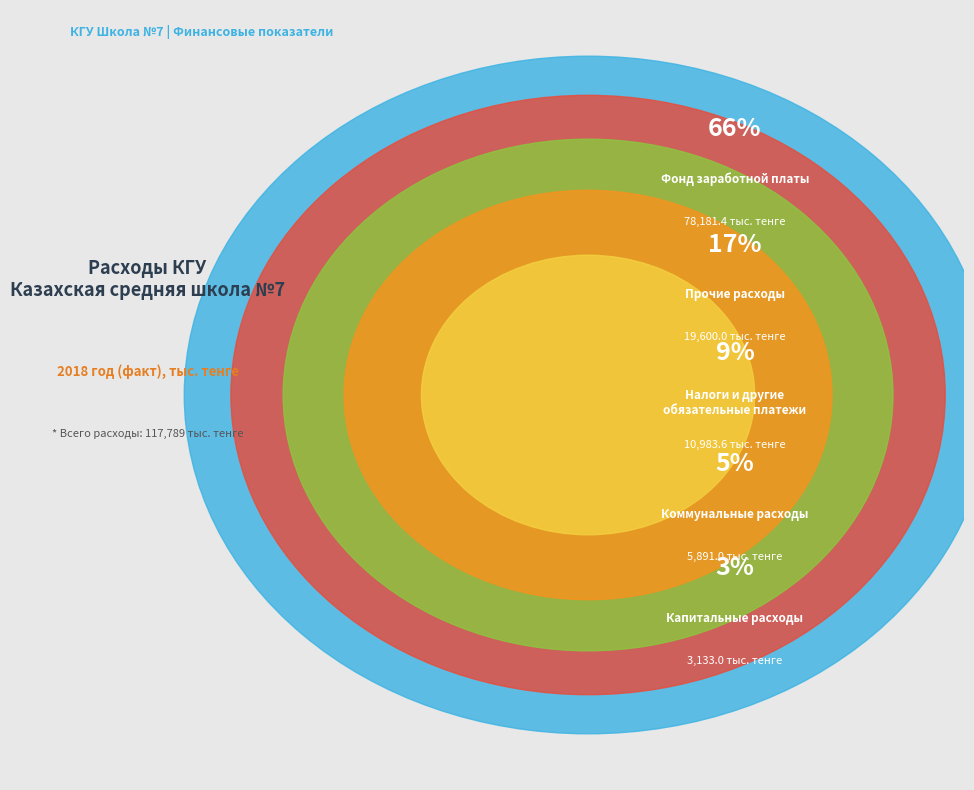

What is the total percentage of Коммунальные расходы and Фонд заработной платы?

71.4%